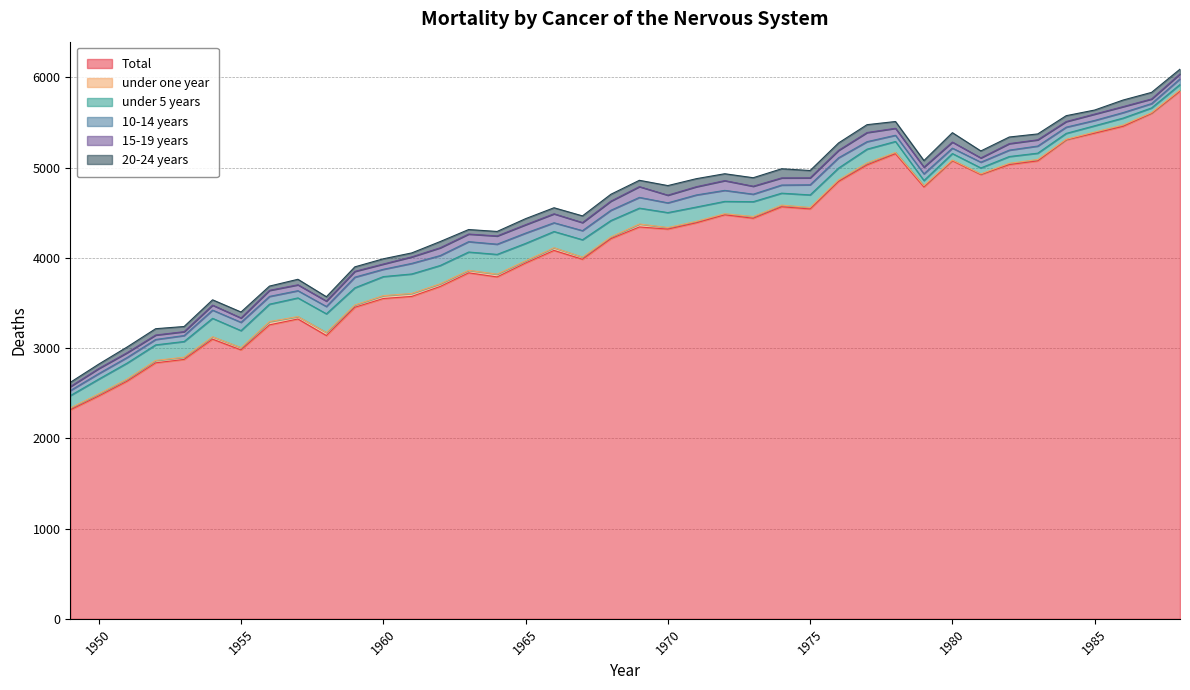

Is it true that under one year equals 17.4 at 1970?

True